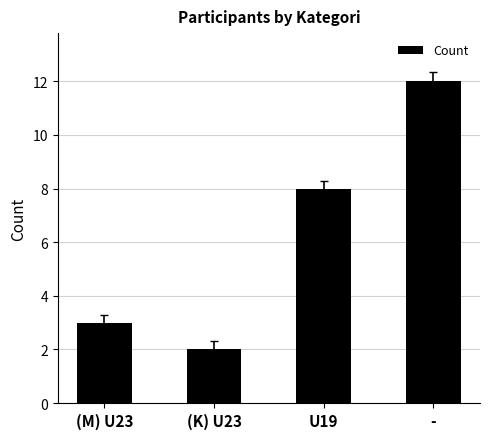

Count the values in the range 3 to 12.

3